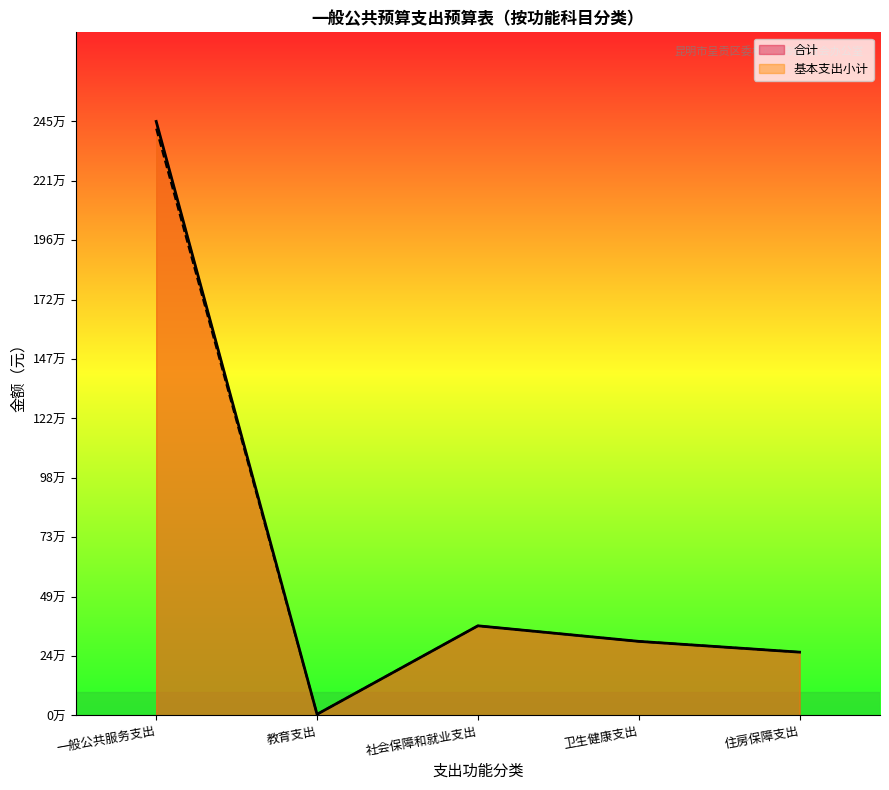

Rank the series at 一般公共服务支出 from lowest to highest value.

基本支出小计, 合计